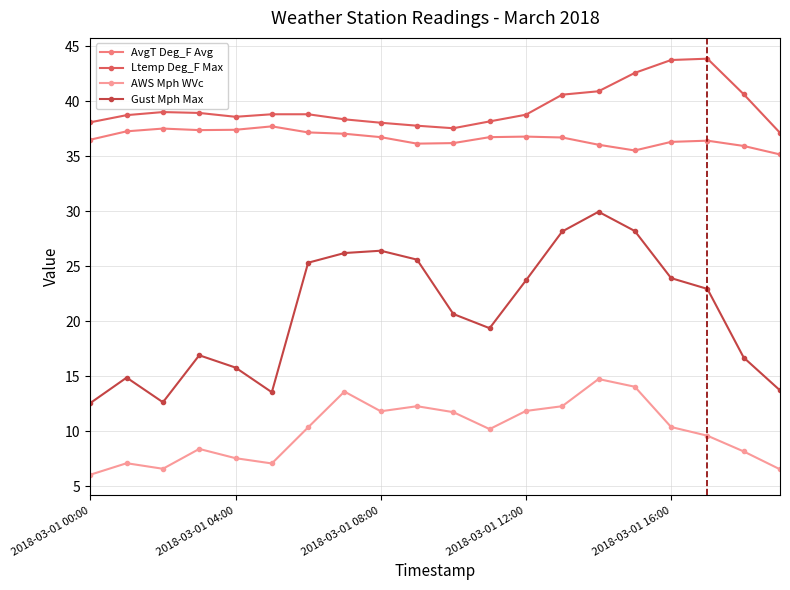

True or false: AvgT Deg_F Avg has more than 0 points higher than both neighbors.

True